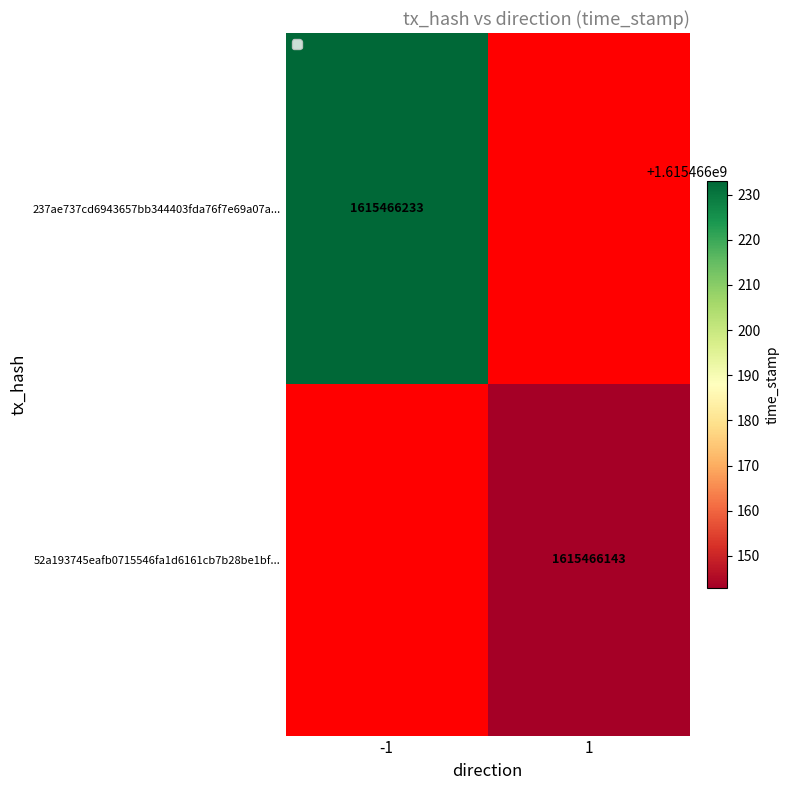

Between direction and time_stamp, which series saw the biggest shift?

237ae737cd6943657bb344403fda76f7e69a07a...